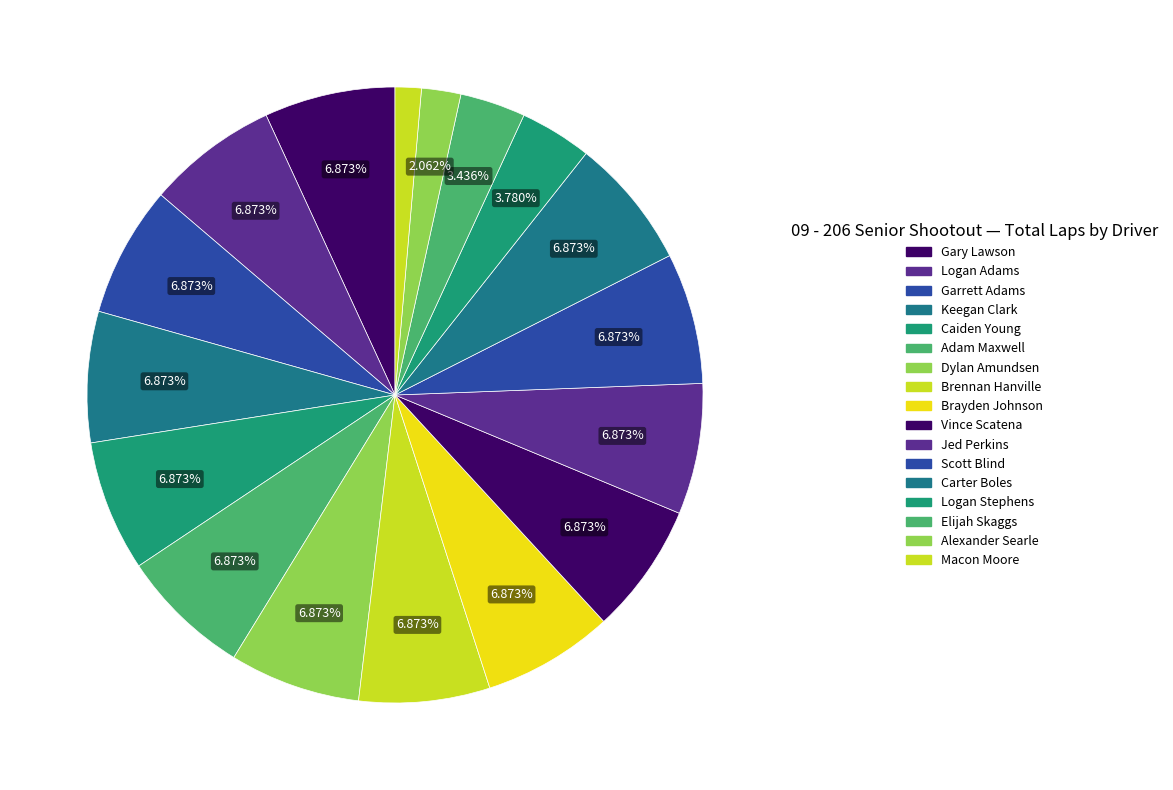

How many segments does this pie chart have?

17